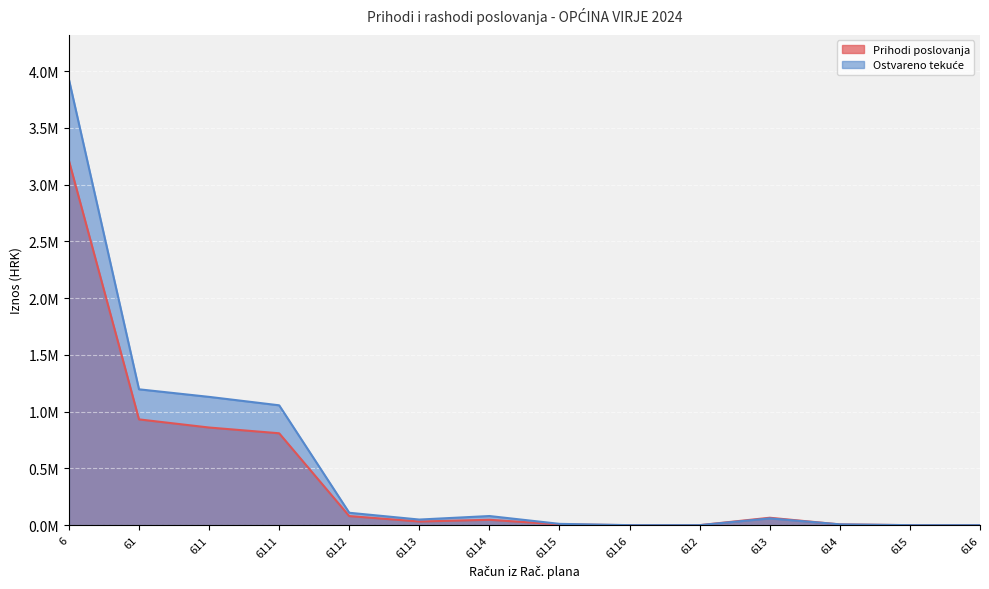

Rank the categories by Prihodi poslovanja value from lowest to highest.

6116, 612, 615, 616, 614, 6115, 6113, 6114, 613, 6112, 6111, 611, 61, 6